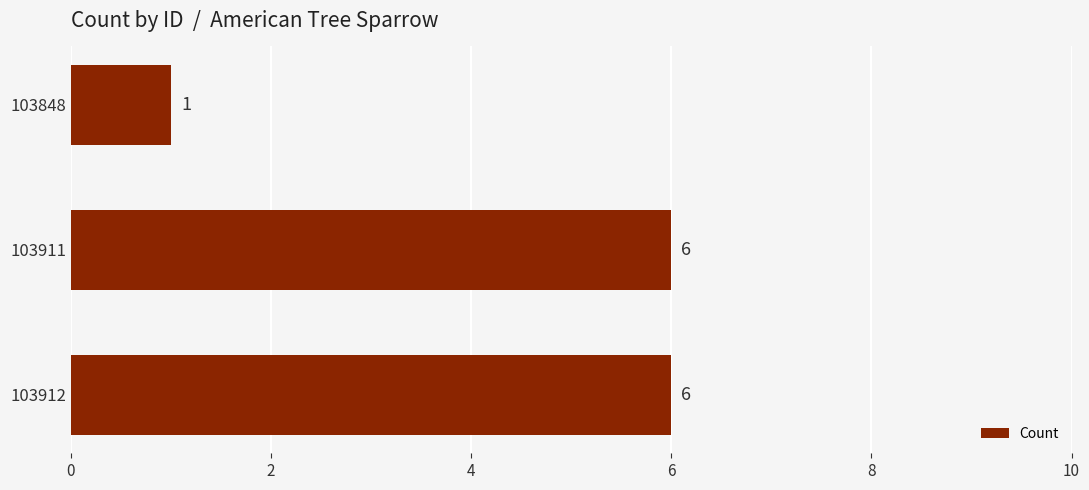

Count the values in the range 1 to 6.

3